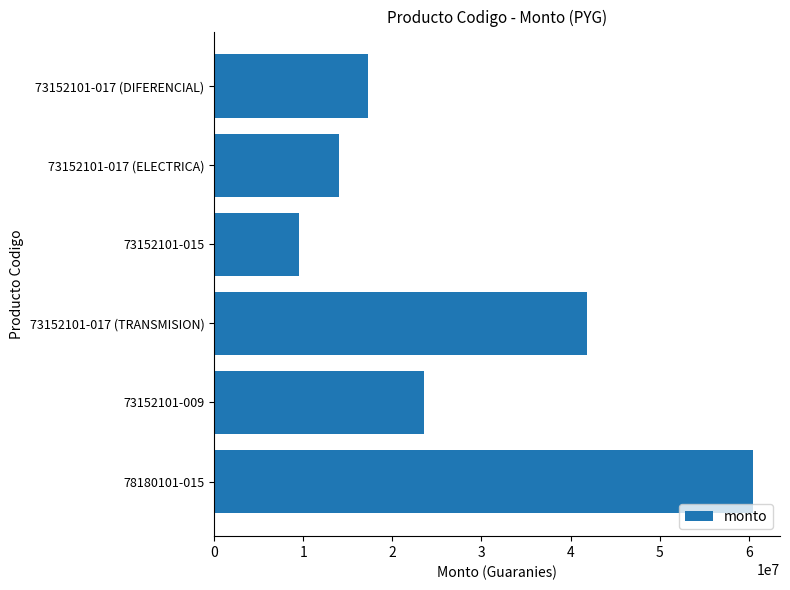

List the labels in order of value, largest first.

78180101-015, 73152101-017 (TRANSMISION), 73152101-009, 73152101-017 (DIFERENCIAL), 73152101-017 (ELECTRICA), 73152101-015